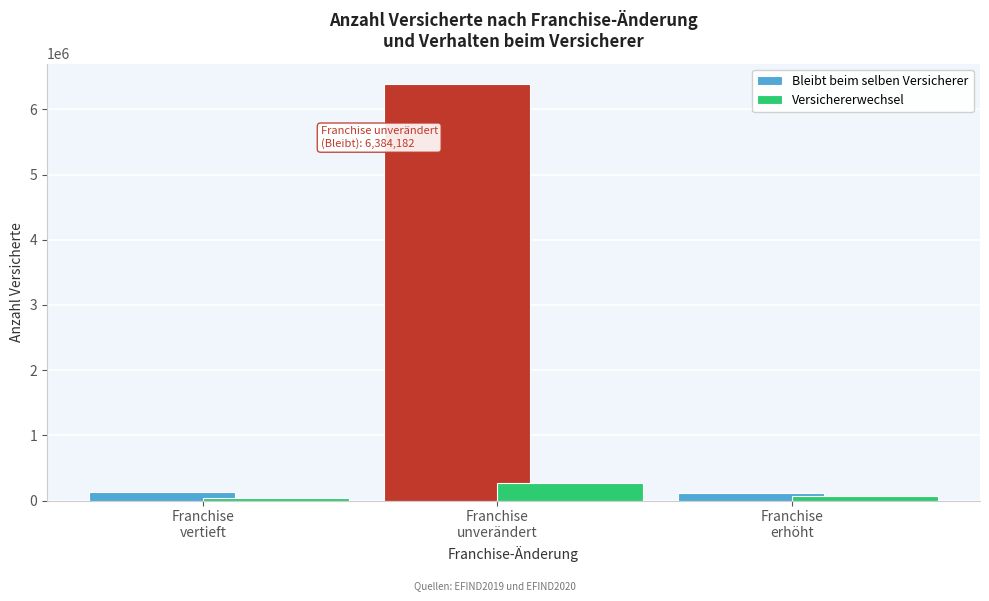

List the series in order of their overall mean, lowest first.

Versichererwechsel, Bleibt beim selben Versicherer